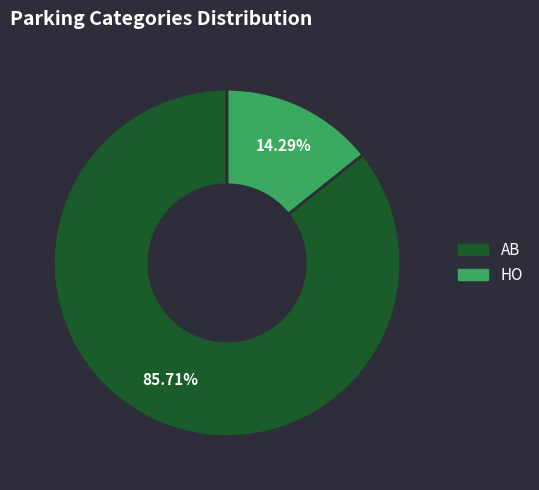

Does any single category account for the majority?

Yes